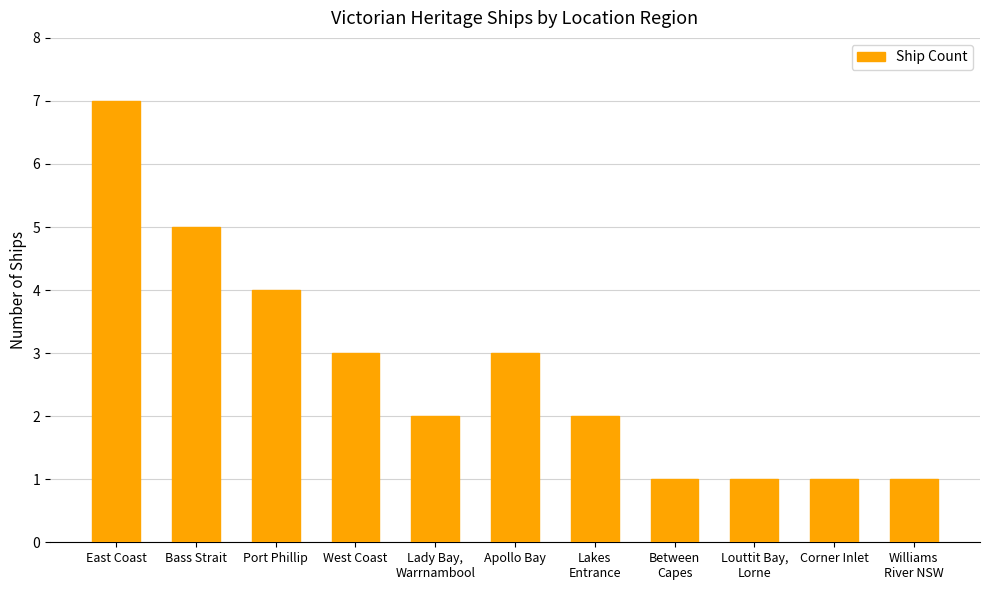

How many bars are there in total?

11